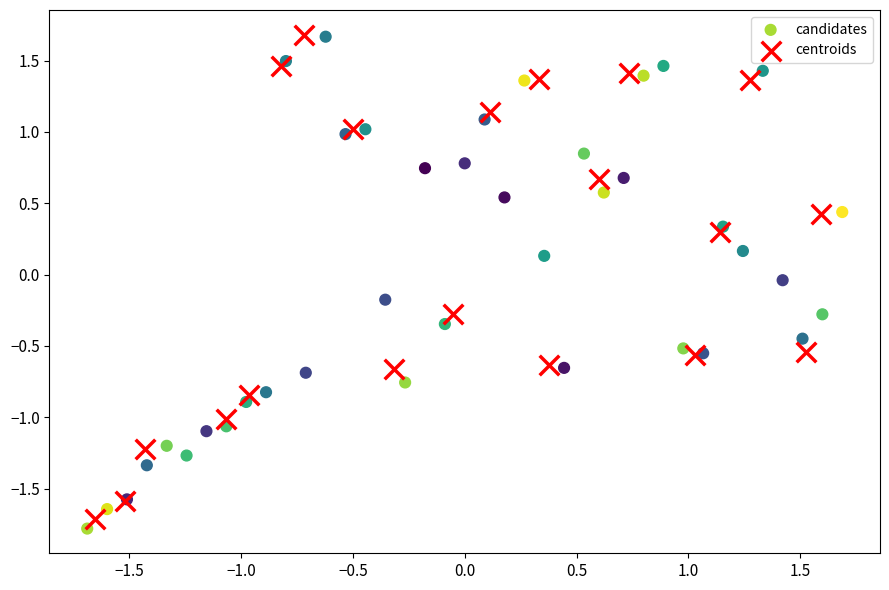

What are all the series names shown in the legend?

candidates, centroids